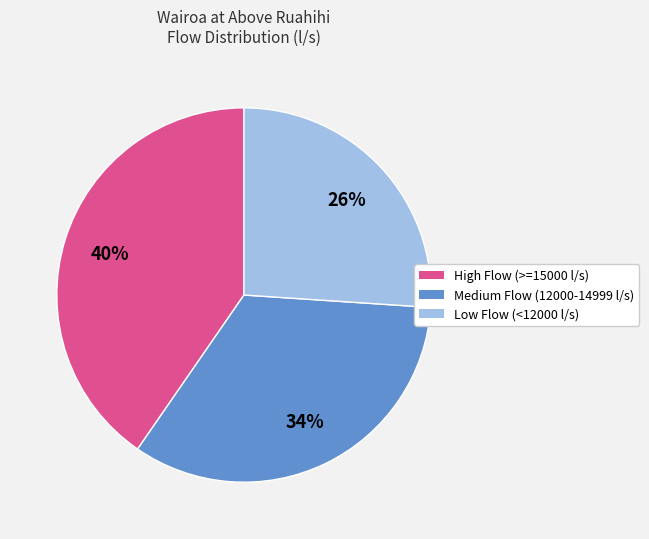

The High Flow (>=15000 l/s) slice represents 40% of the pie. True or false?

True